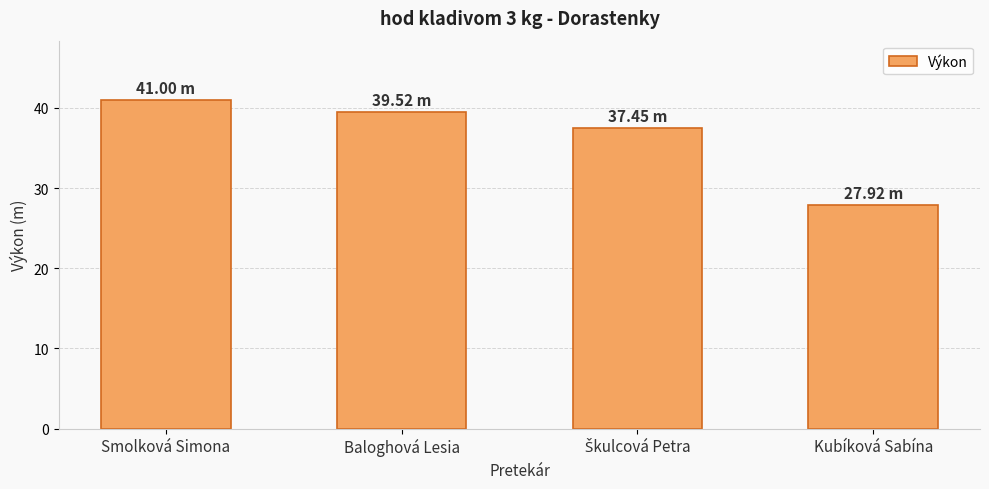

What is the label of the 1st bar from the right?

Kubíková Sabína